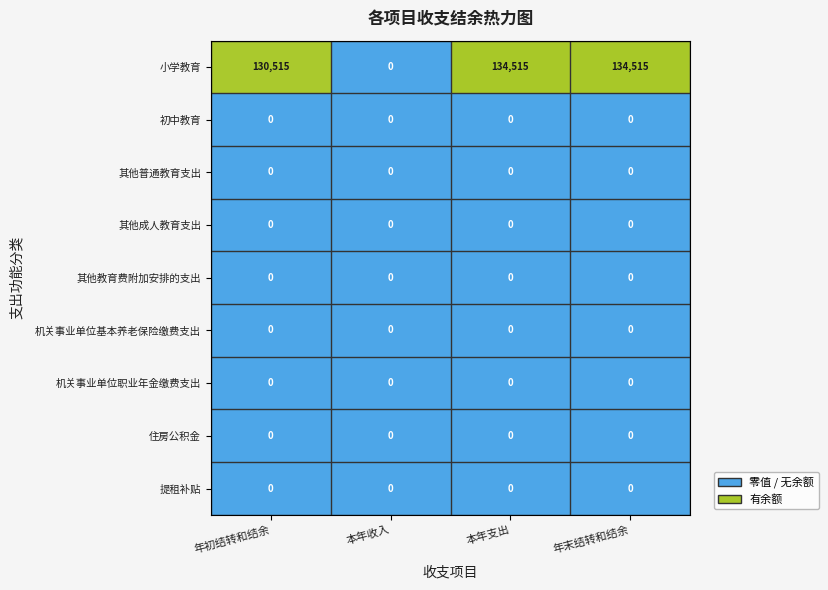

What is the difference between the maximum and minimum values in the 小学教育 series?

134515